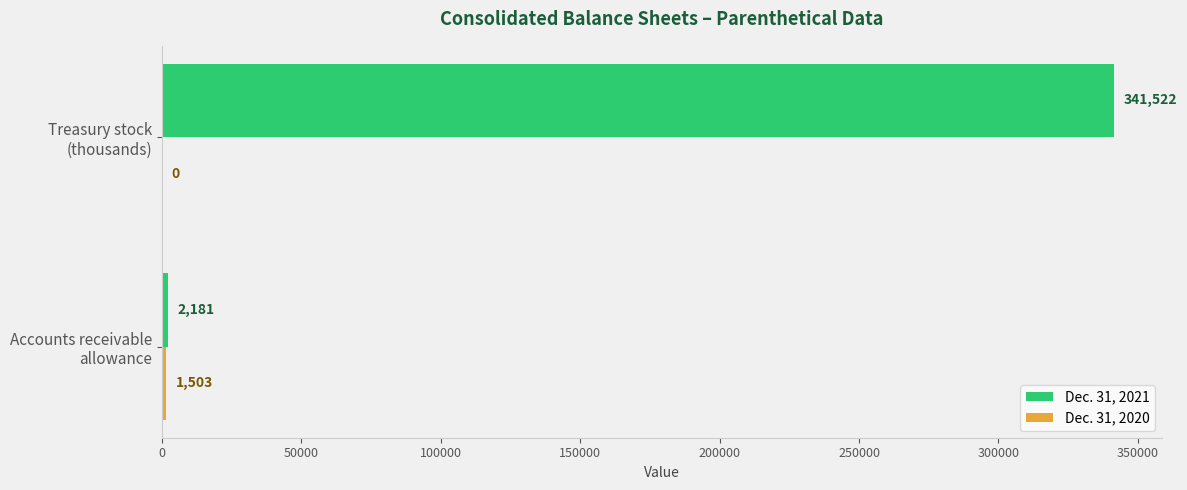

What is the sum of all Dec. 31, 2021 values?

343703